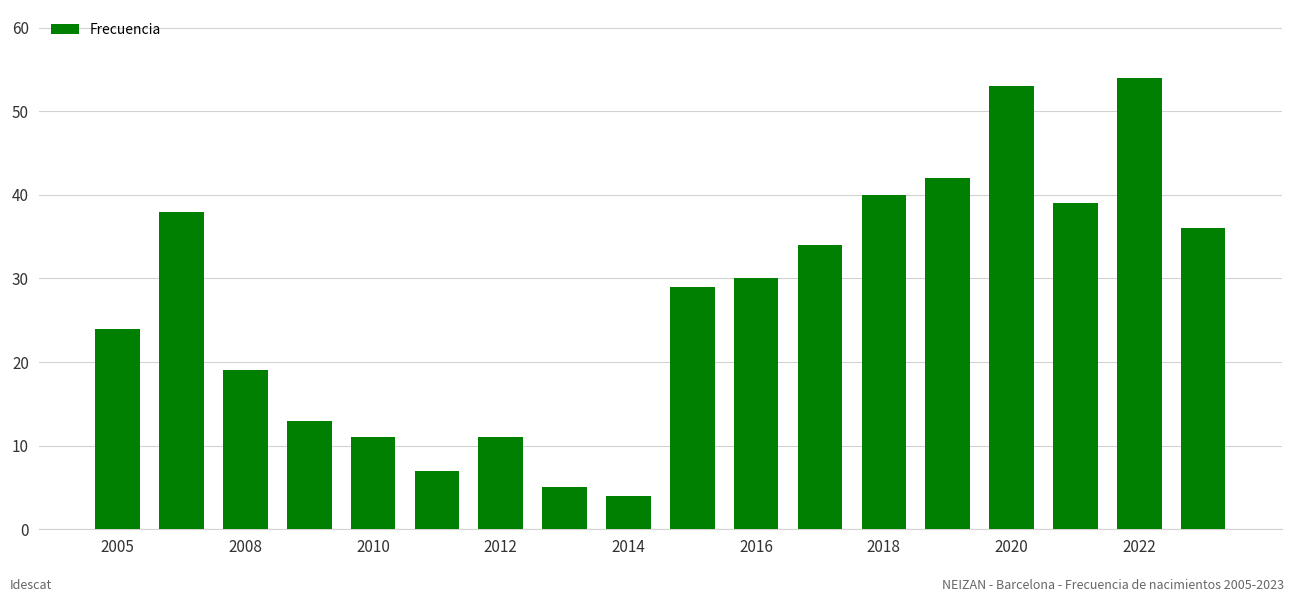

Reading left to right, transcribe all the data shown in this chart.

24	38	19	13	11	7	11	5	4	29	30	34	40	42	53	39	54	36